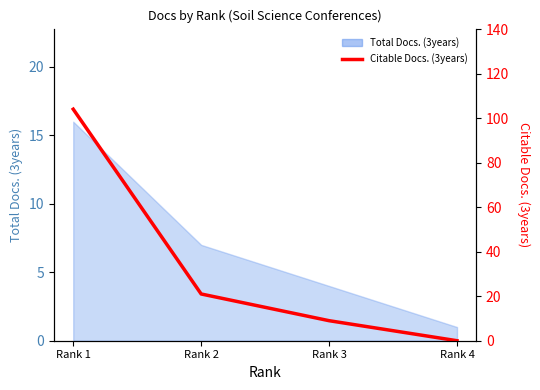

Which category has the lowest value across all series?

Rank 4